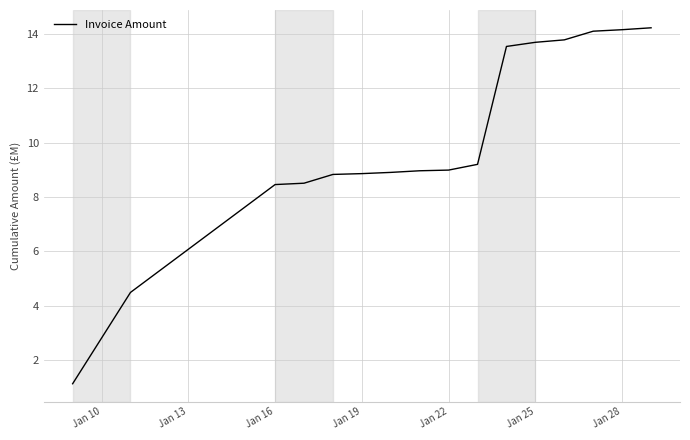

What is the smallest value displayed?

1.1